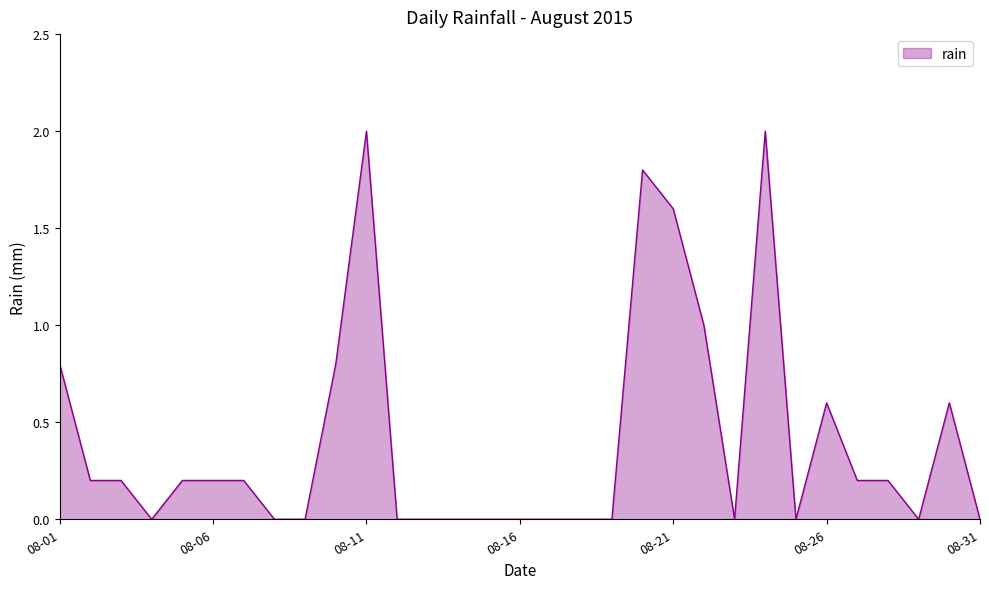

The value at 08-31 is -1.0. True or false?

False